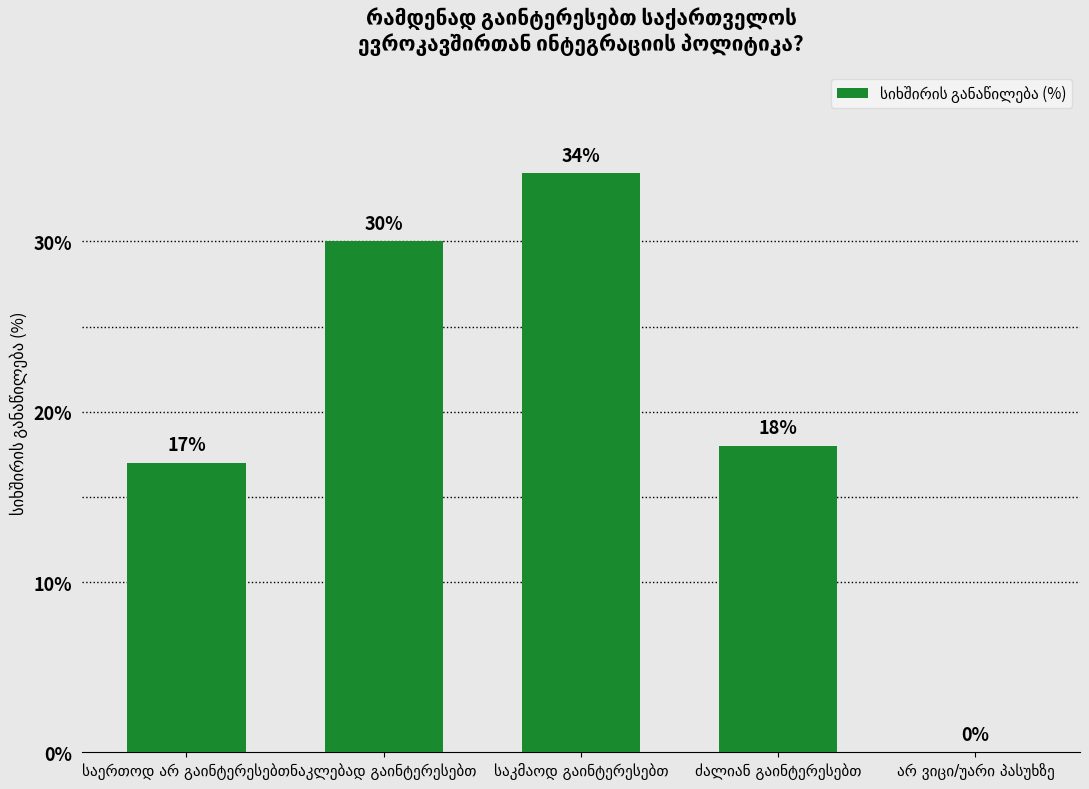

Reading right to left, list all the values displayed in this chart.

0	18	34	30	17